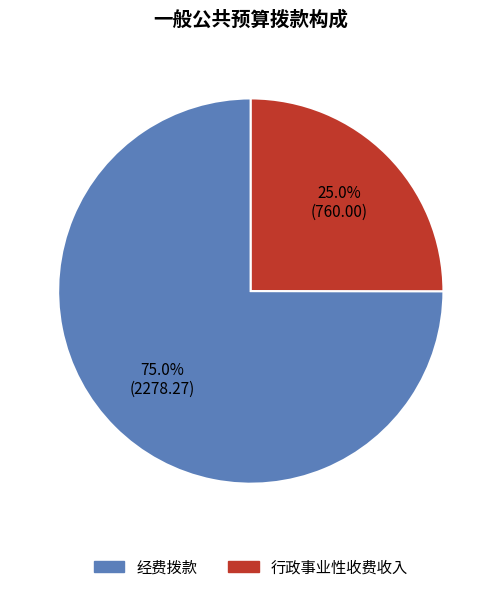

Does 行政事业性收费收入 account for over 50% of the chart?

No